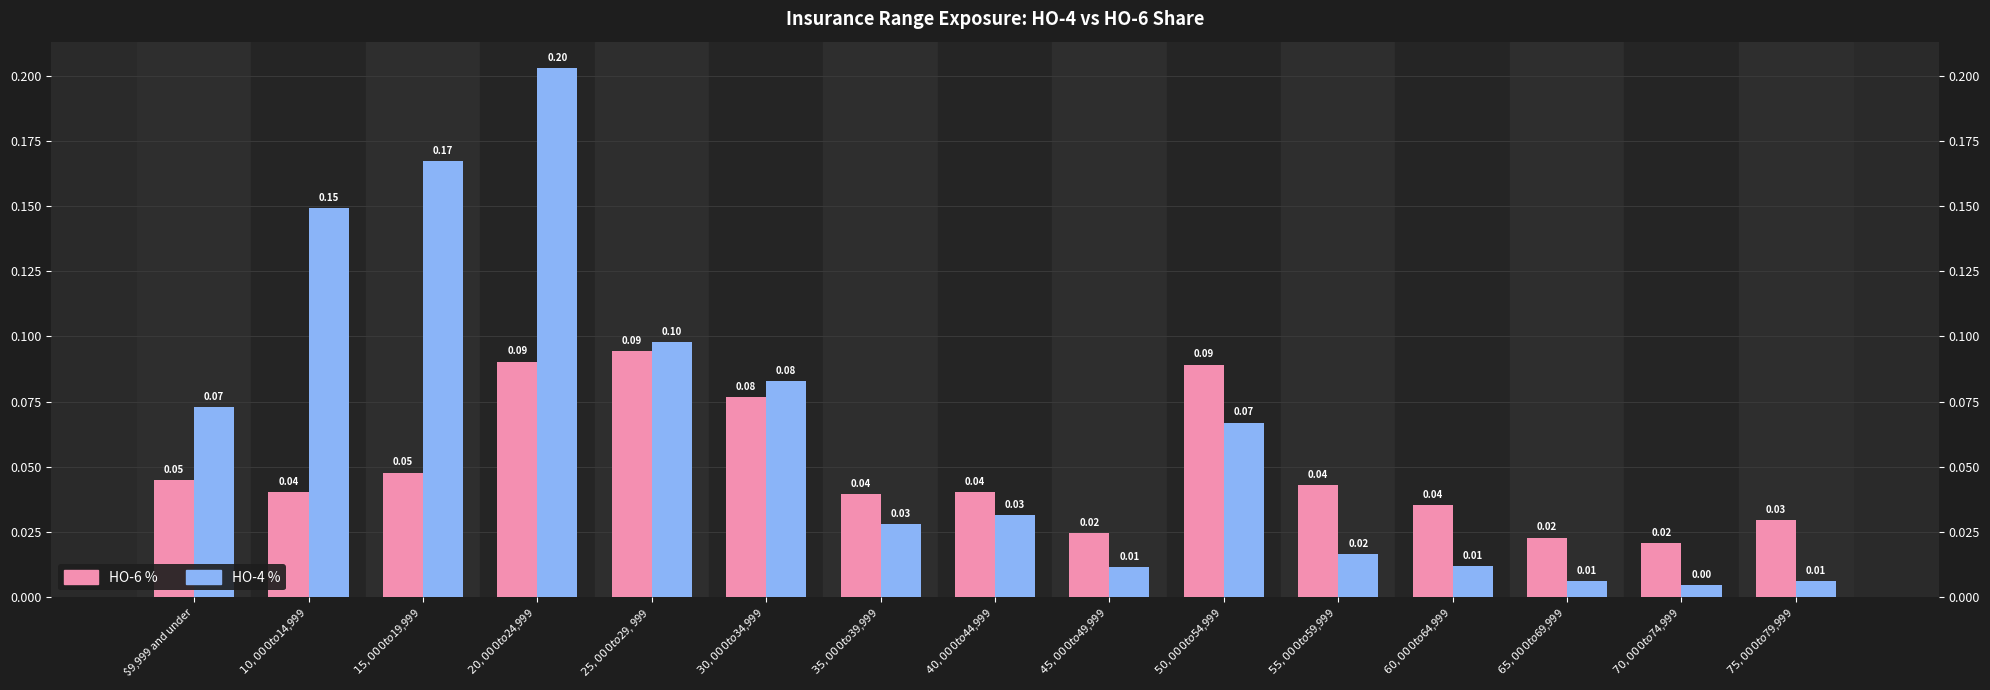

What is the sum of the HO-6 % values at $35,000 to $39,999 and $9,999 and under?

0.1